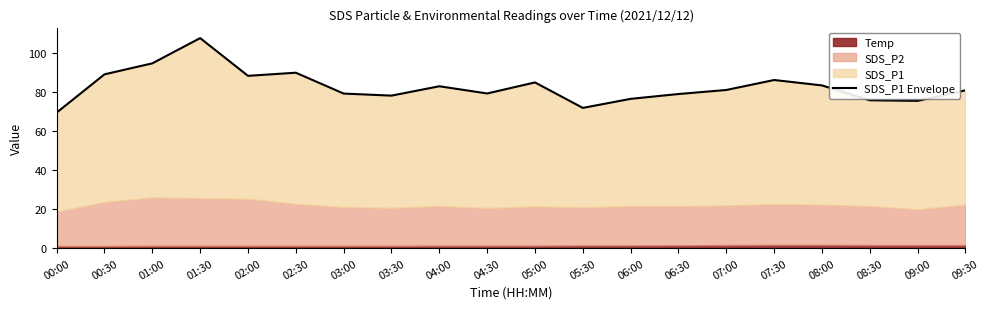

True or false: the data has more than 2 interior local peaks.

True